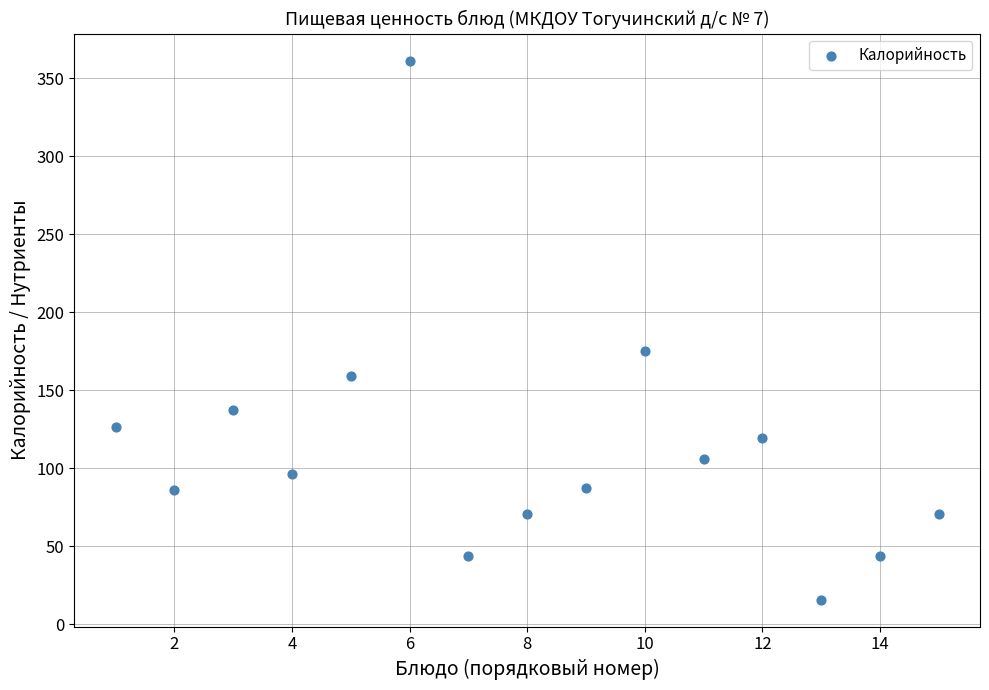

What is the range of Y values (max minus min)?

345.8